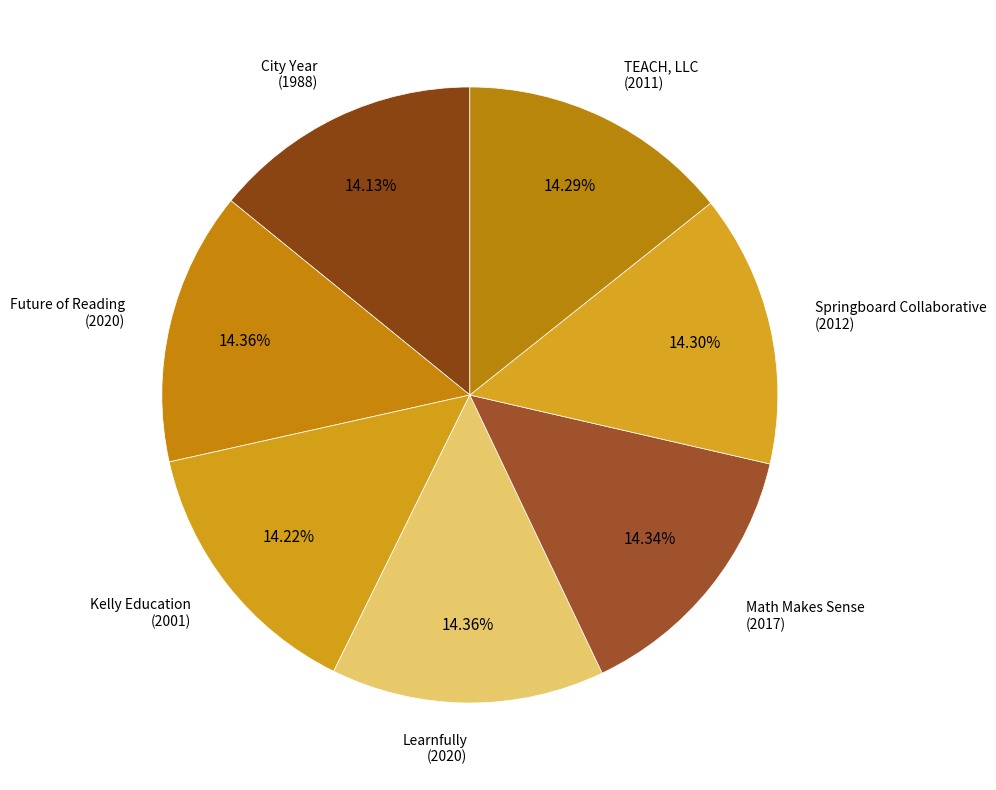

How many segments does this pie chart have?

7